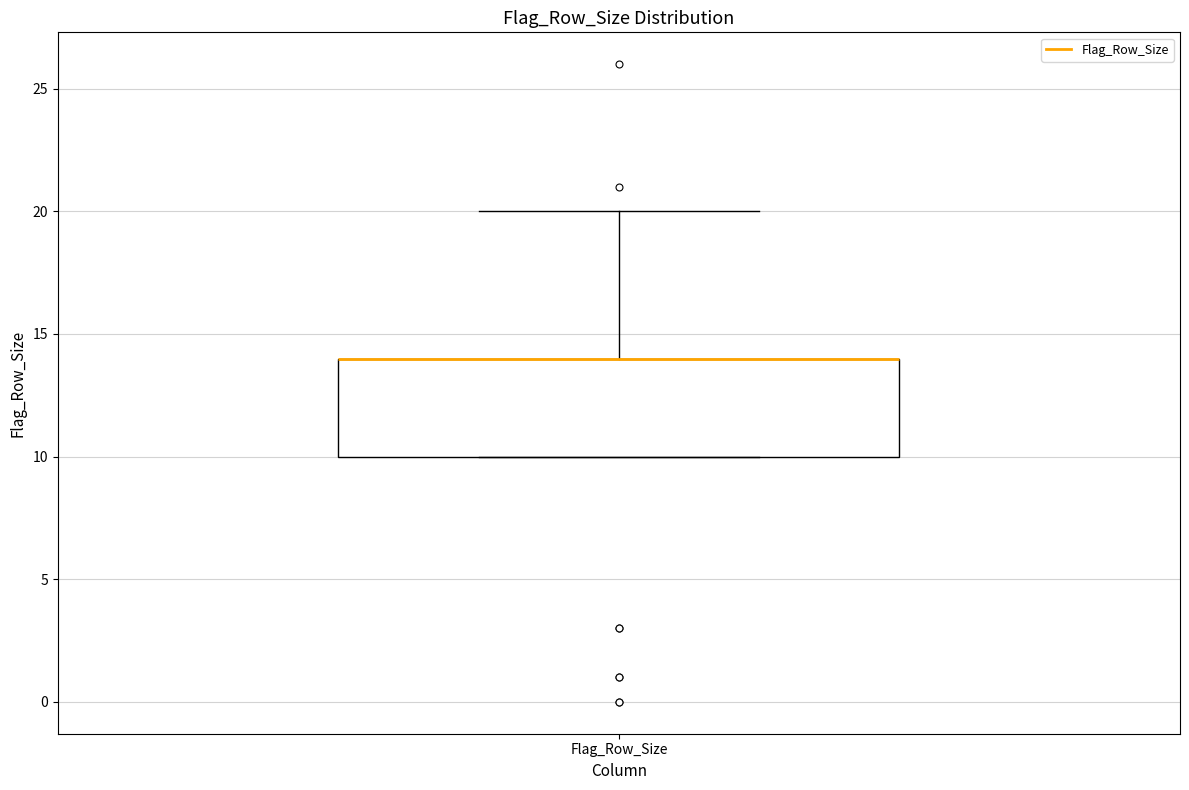

Where is the lower edge of the box for Flag_Row_Size on the y-axis? The values are not printed on the chart, so give them approximately, as read against the axis.

10